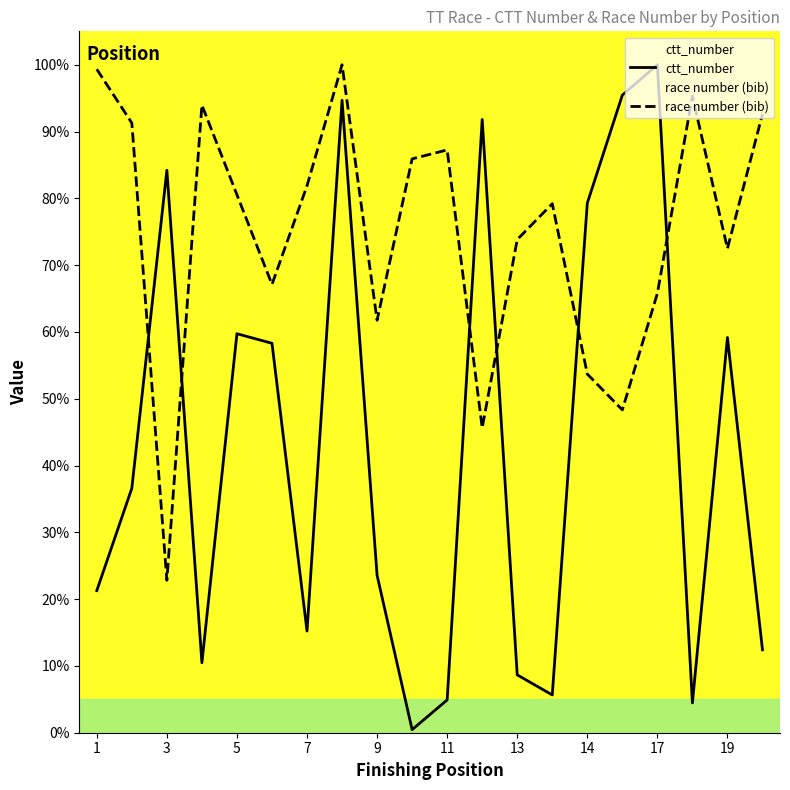

Between 2 and 14, which series saw the biggest shift?

ctt_number